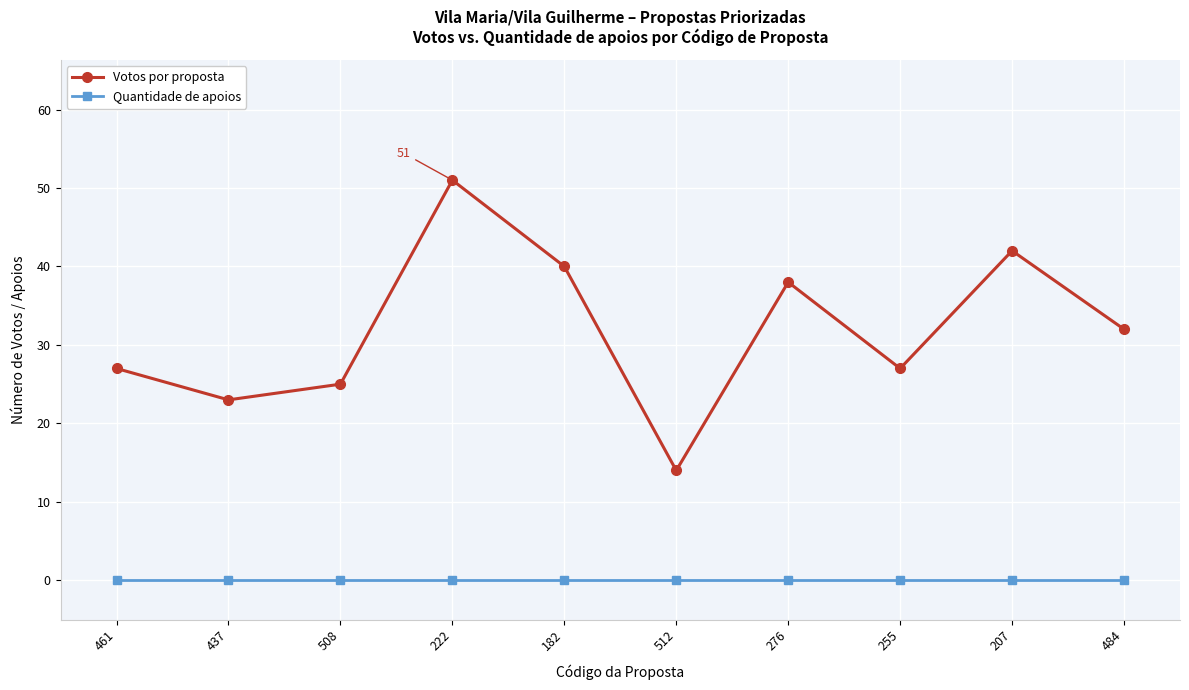

What is the spread (max minus min) of values at 207?

42